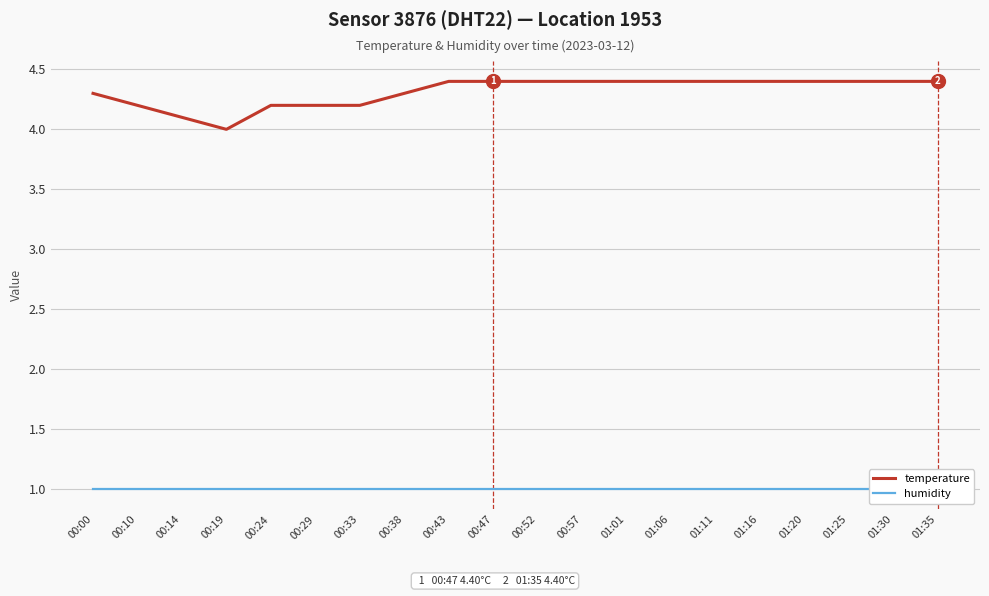

Which series has the widest spread of values?

temperature